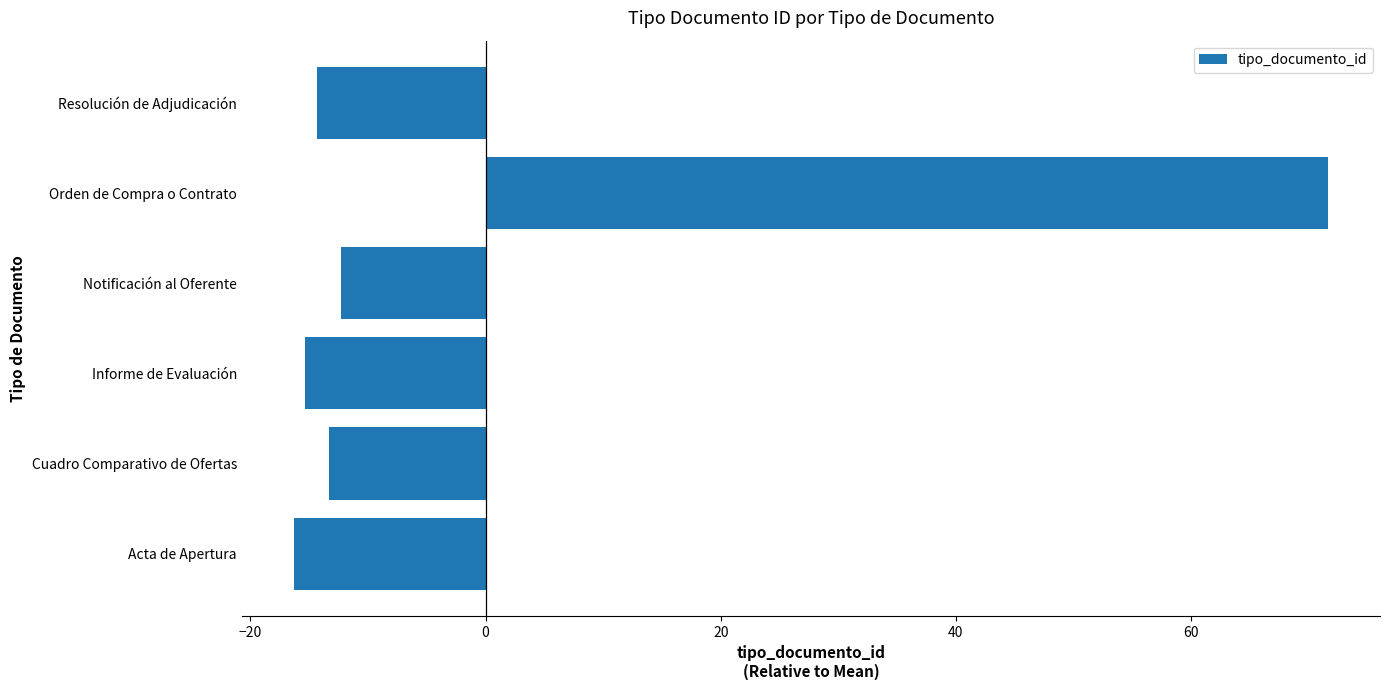

At which category does the chart reach its minimum across all series?

Acta de Apertura